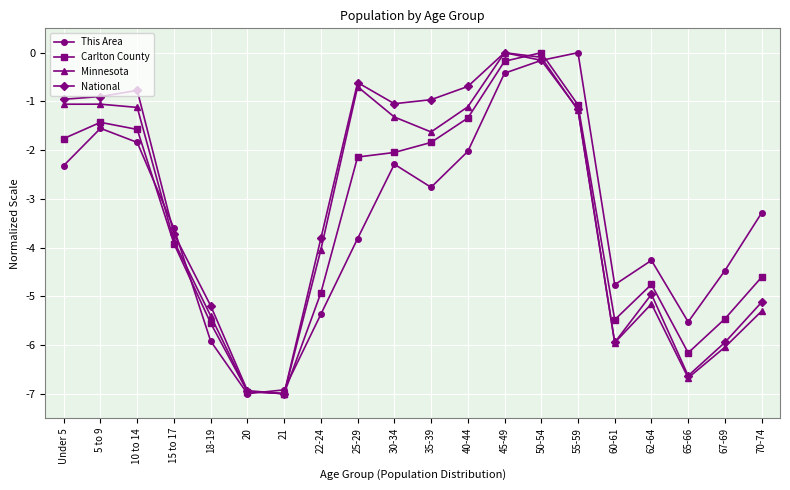

What is the minimum value shown in the chart?

-7.0